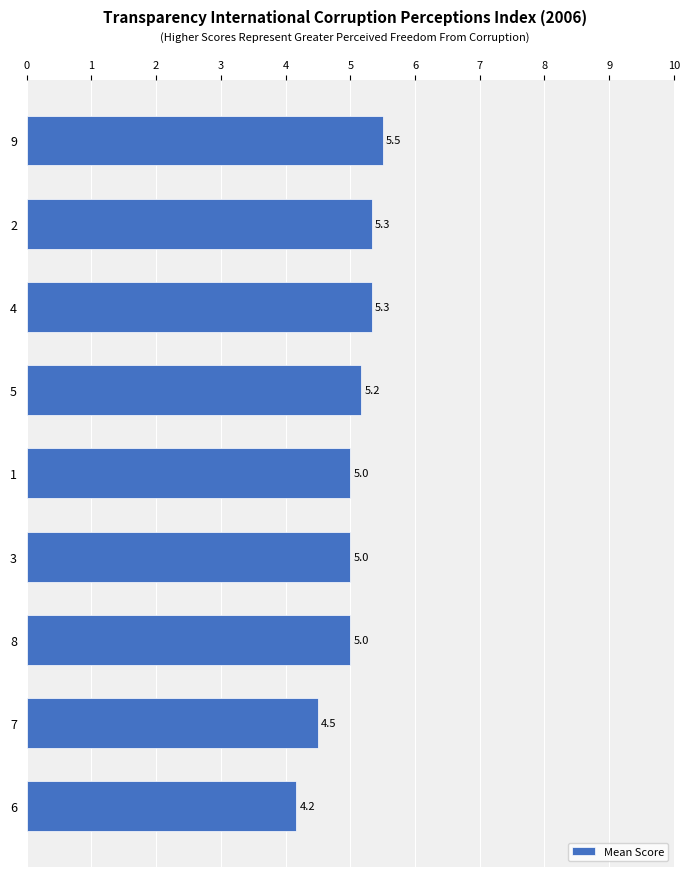

What position from the top is 2?

2